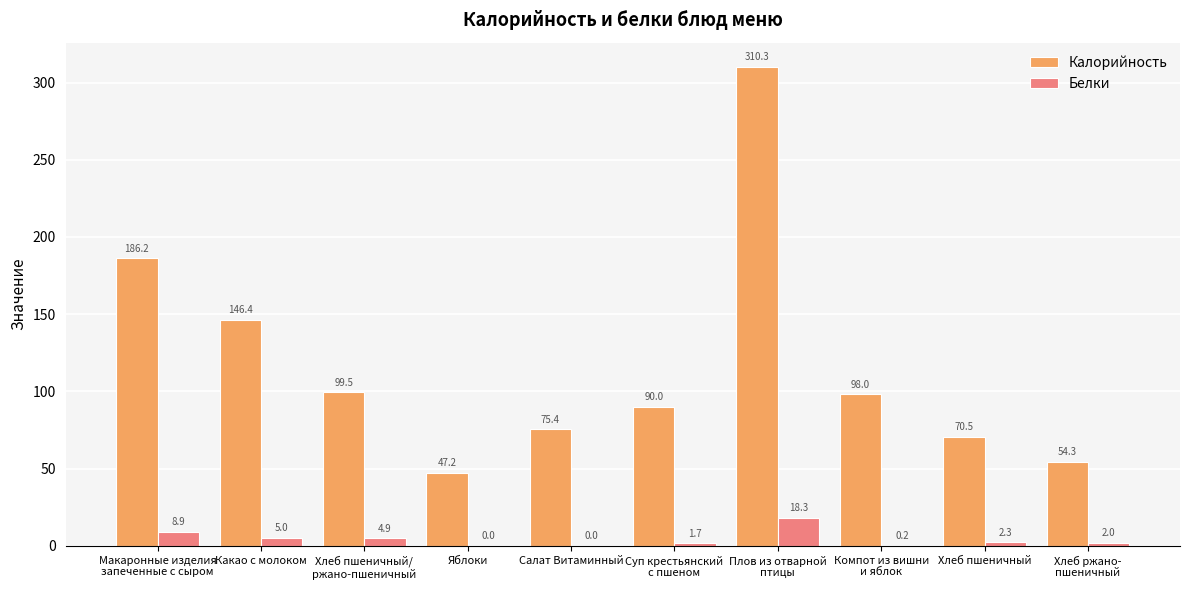

What are all the series names shown in the legend?

Калорийность, Белки